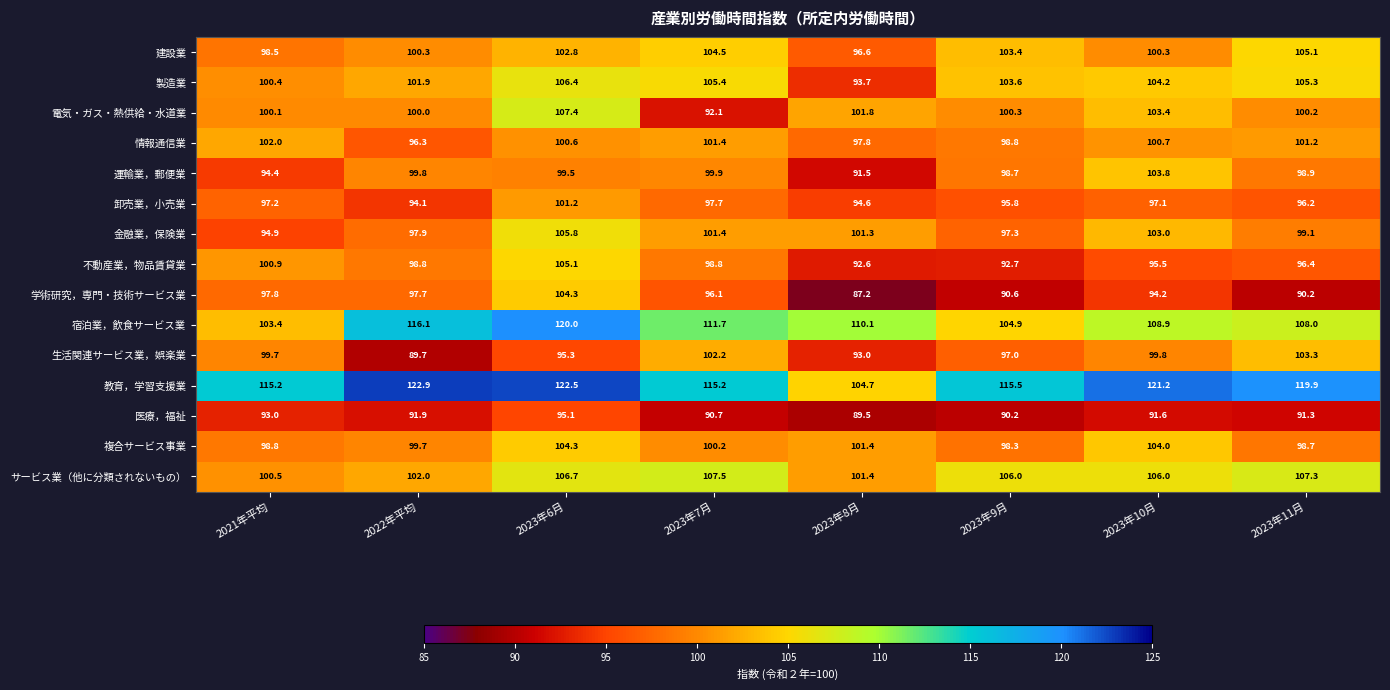

How many series are shown in this chart?

15